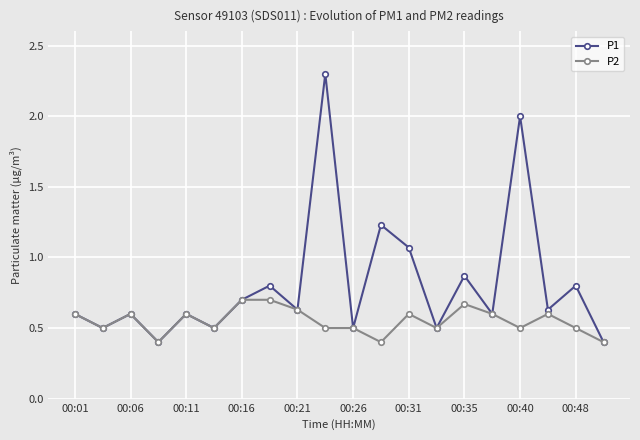

What is the lowest value of the P2 series?

0.4